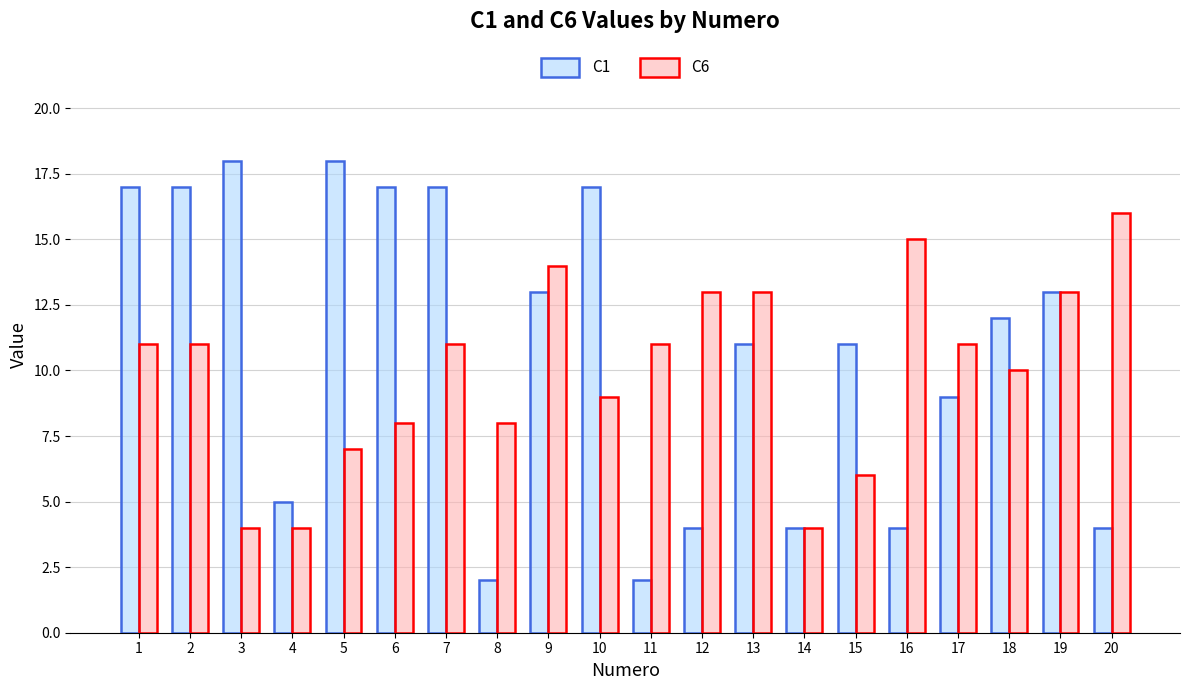

What is the difference between the maximum and minimum values in the C1 series?

16